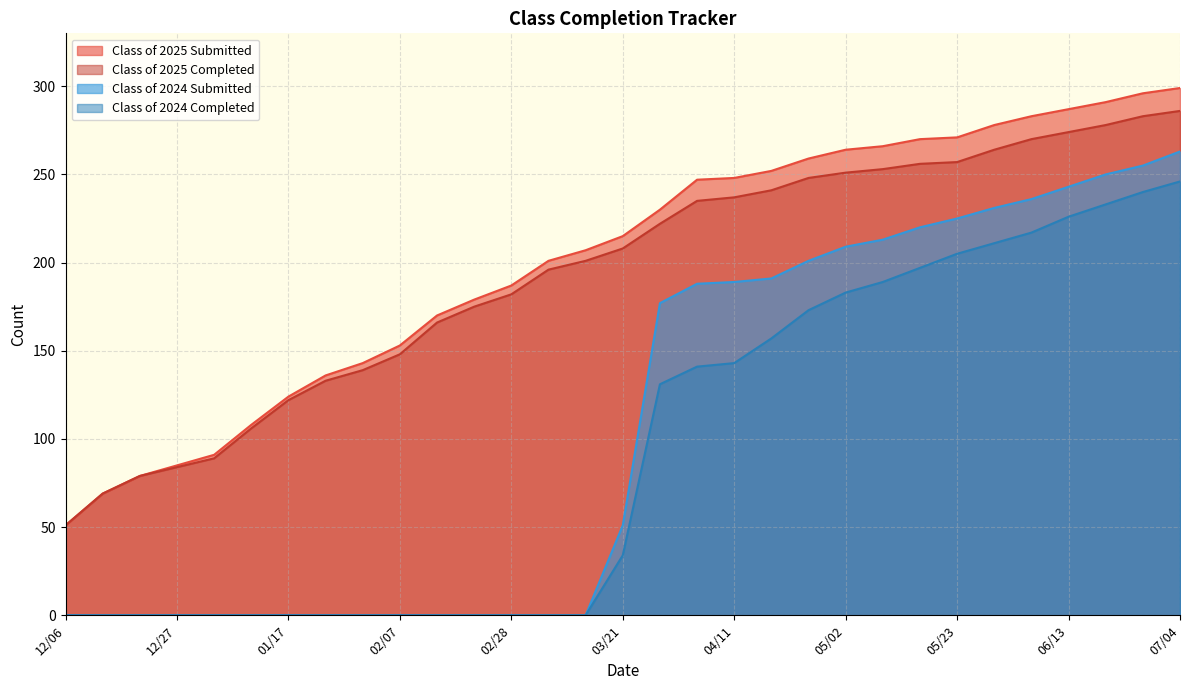

True or false: Class of 2024 Completed and Class of 2024 Submitted cross at least once.

False